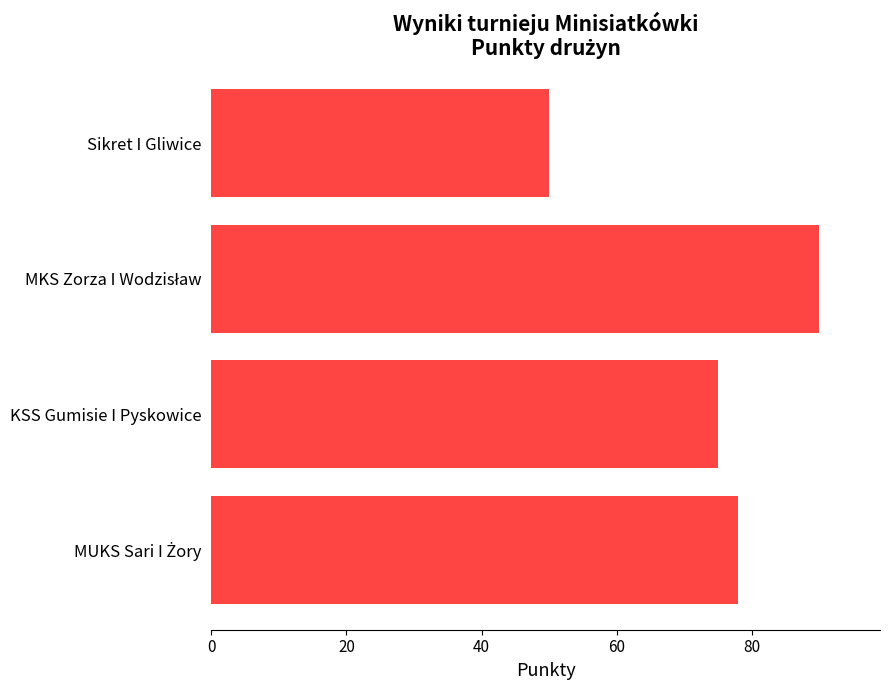

What is the difference between the second highest and second lowest values?

3